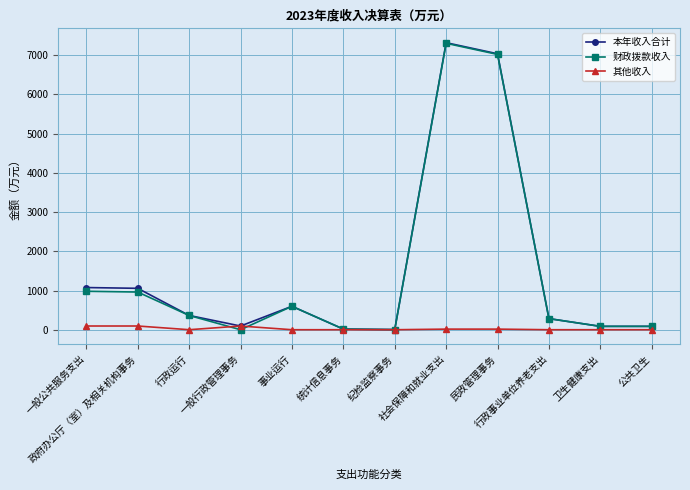

What is the maximum value shown in the chart?

7318.6